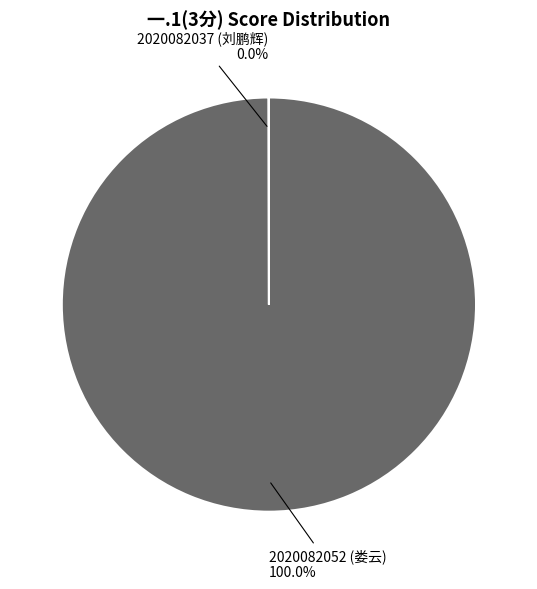

To the nearest percent, what is the average slice percentage?

50%